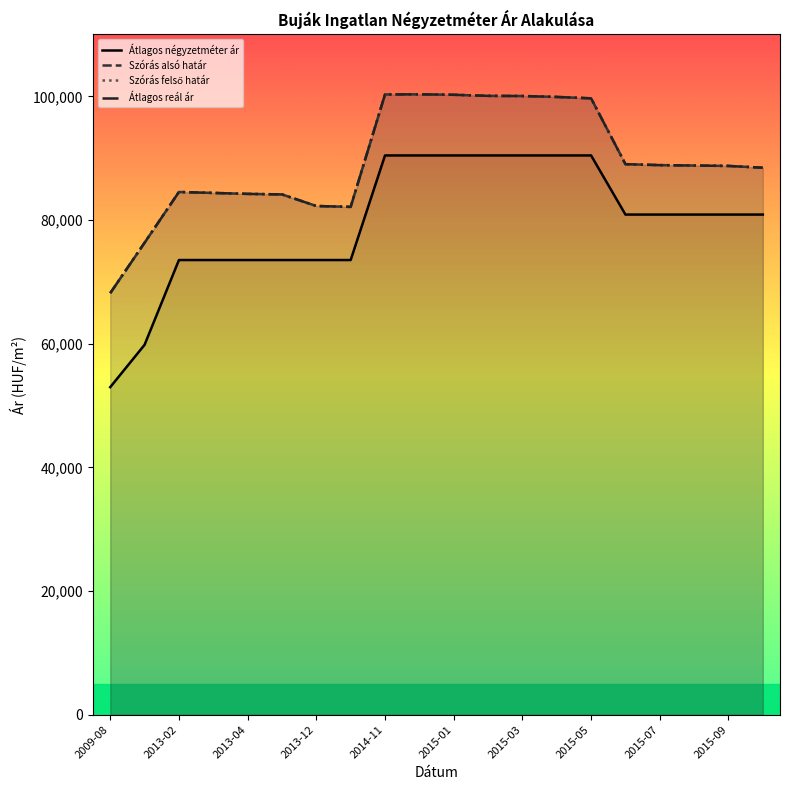

What is the sum of the Átlagos négyzetméter ár values at 14 and 17?

171323